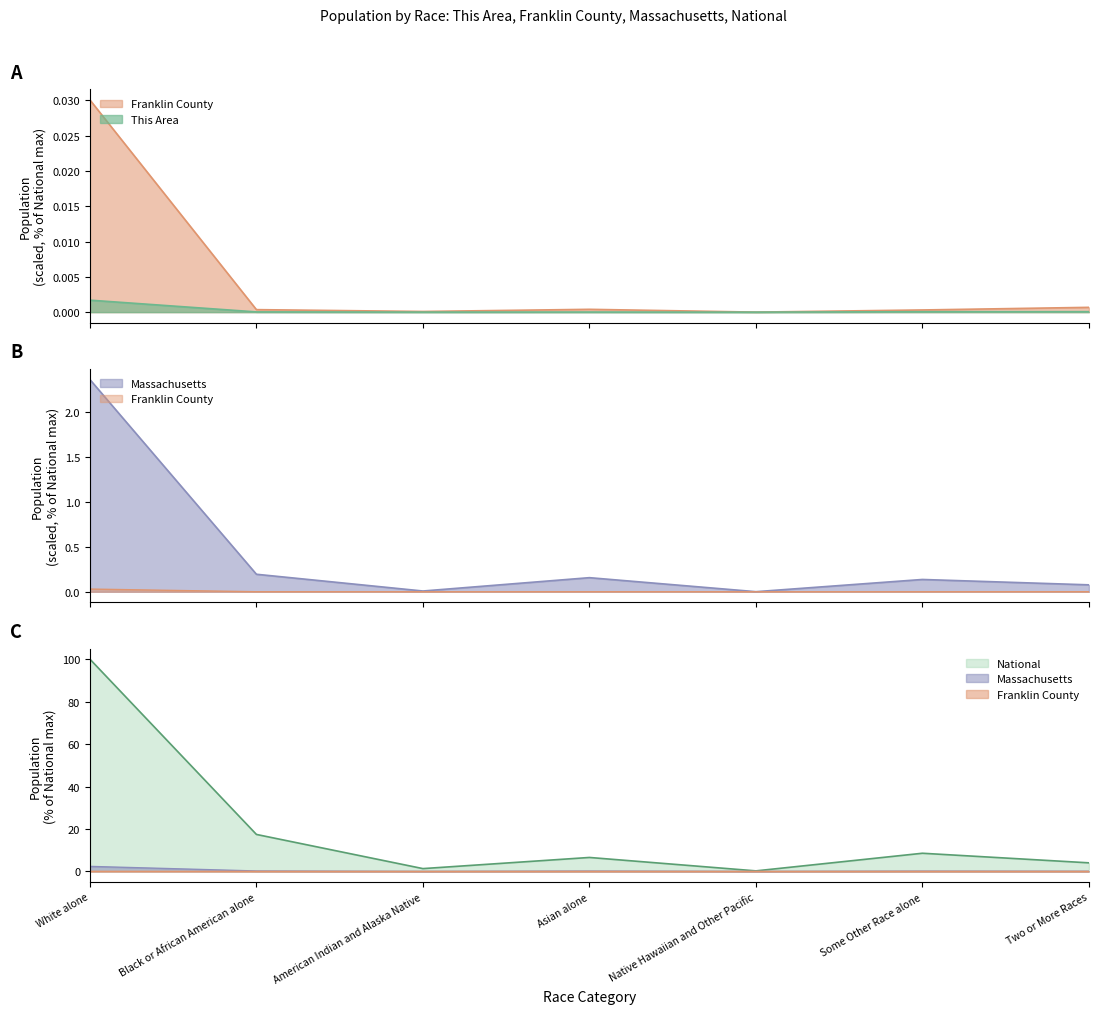

What is the average value of the National series?

19.7